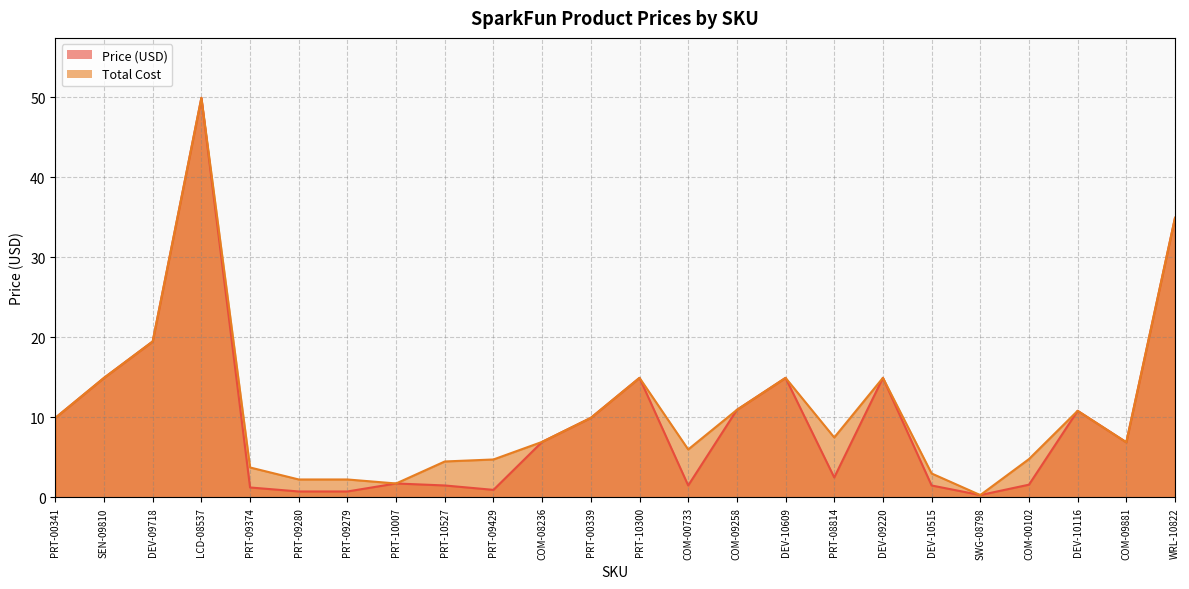

What is the value of the Total Cost point at the 6th from the left?

2.2